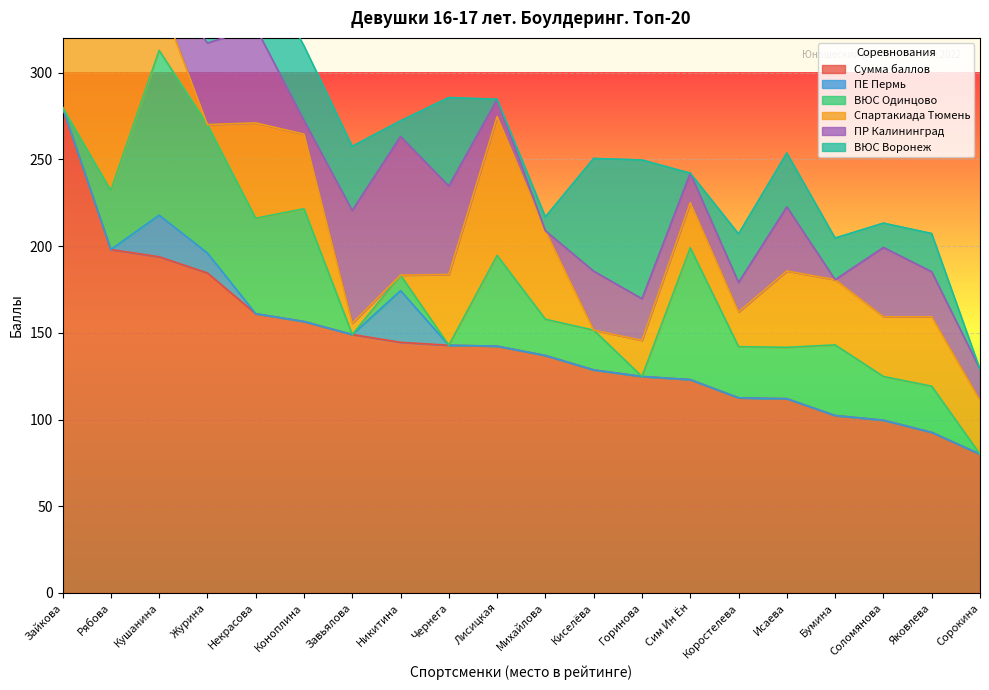

At which label does Сумма баллов first exceed 142?

Зайкова